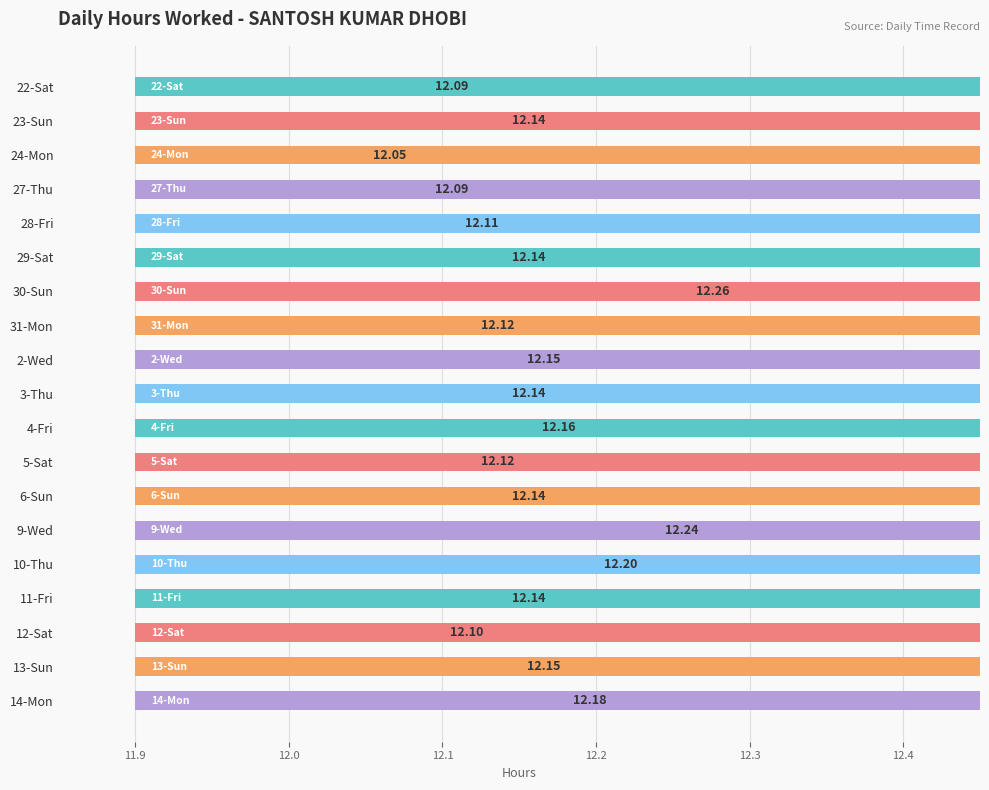

What is the difference between the maximum and minimum values?

0.2